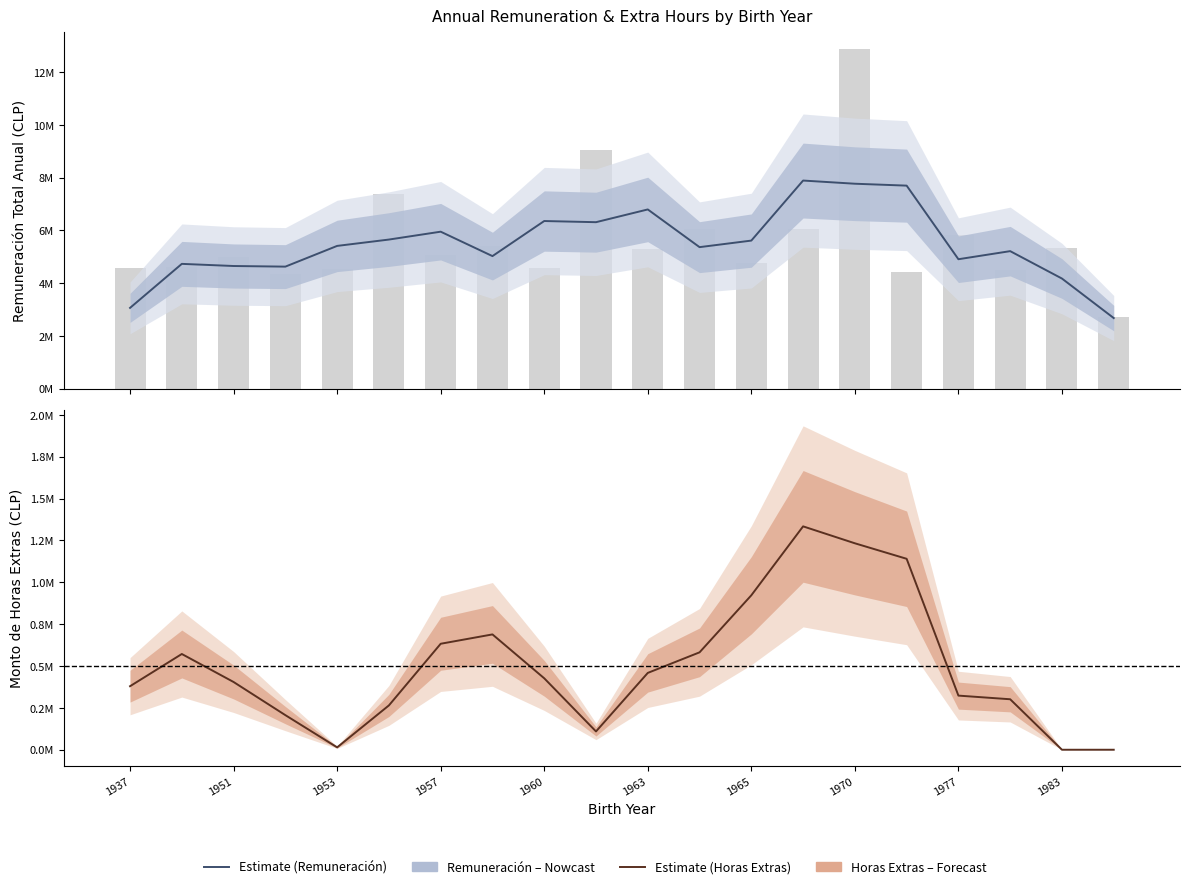

The Remuneración Total Anual series shows 7.8 at 1970. True or false?

True